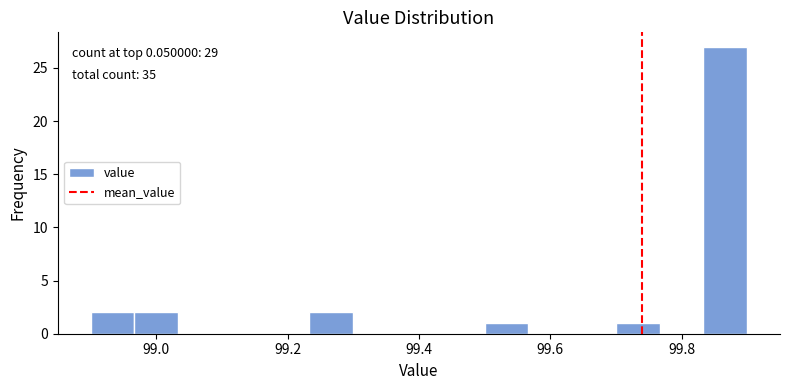

Read against the x-axis, roughly where is the centre of the tallest bar?

99.86